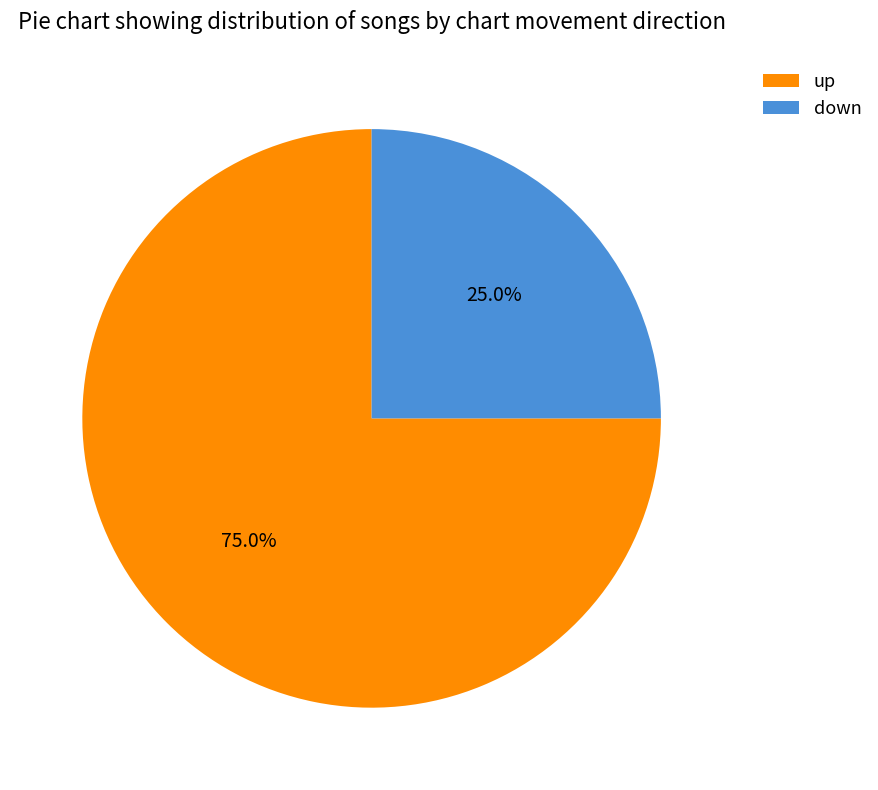

Between down and up, which is larger?

up